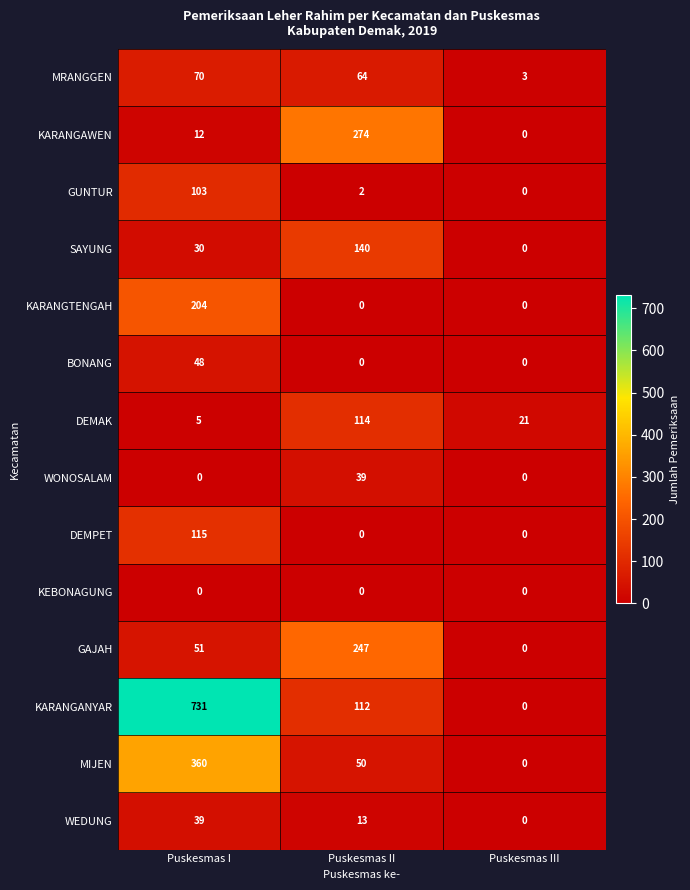

The KARANGAWEN series shows 12 at Puskesmas I. True or false?

True